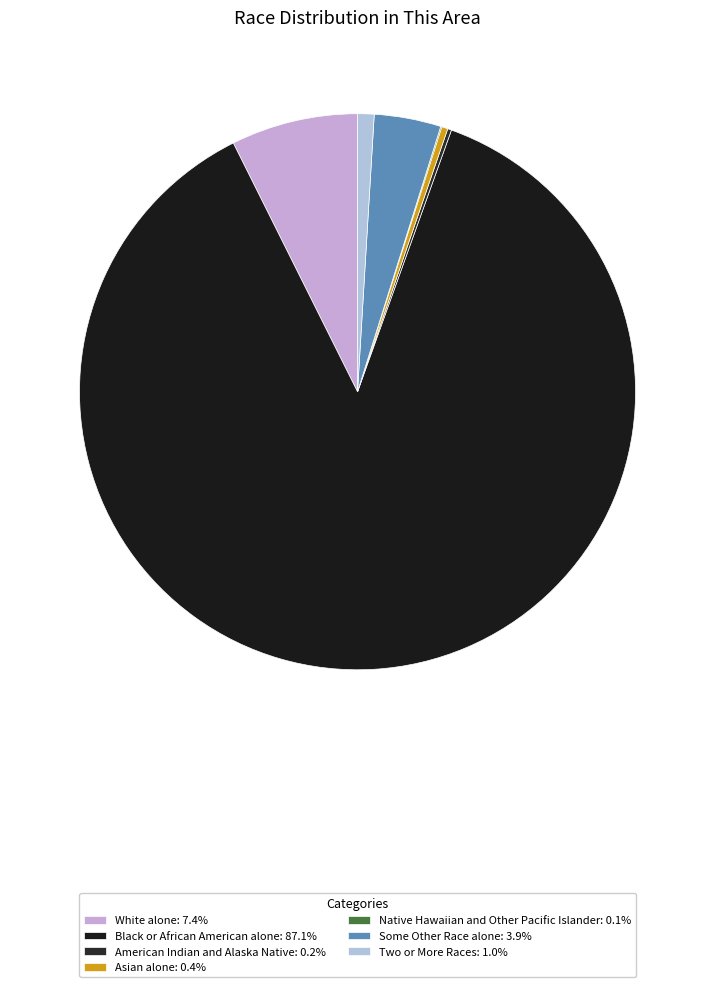

Does Black or African American alone represent more than half of the total?

Yes